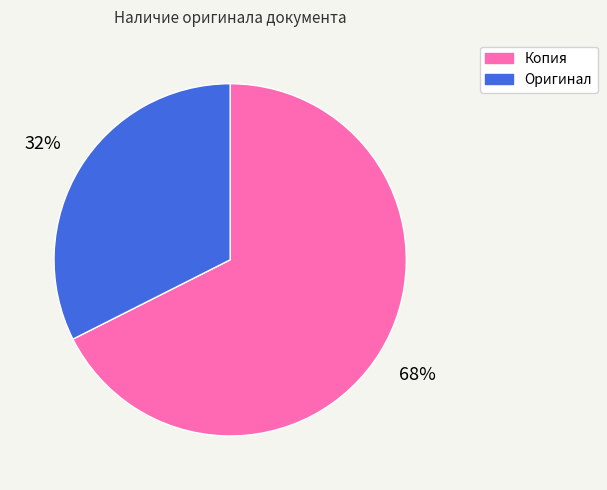

To the nearest percent, what is the combined percentage of Копия and Оригинал?

100%